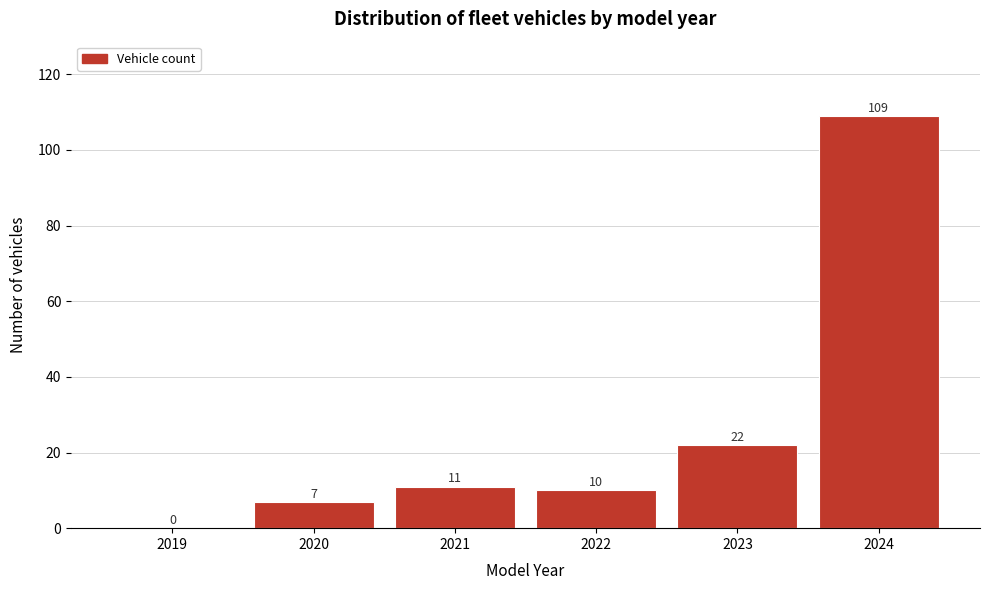

Reading left to right, transcribe all the data shown in this chart.

2019=0	2020=7	2021=11	2022=10	2023=22	2024=109